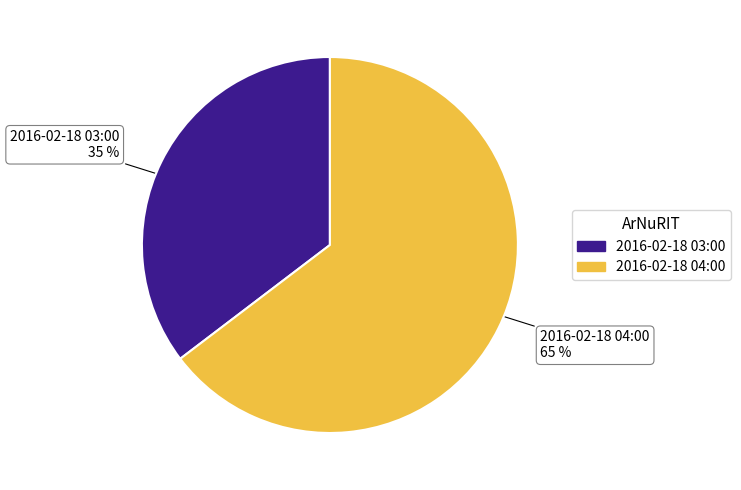

Does any single category account for the majority?

Yes